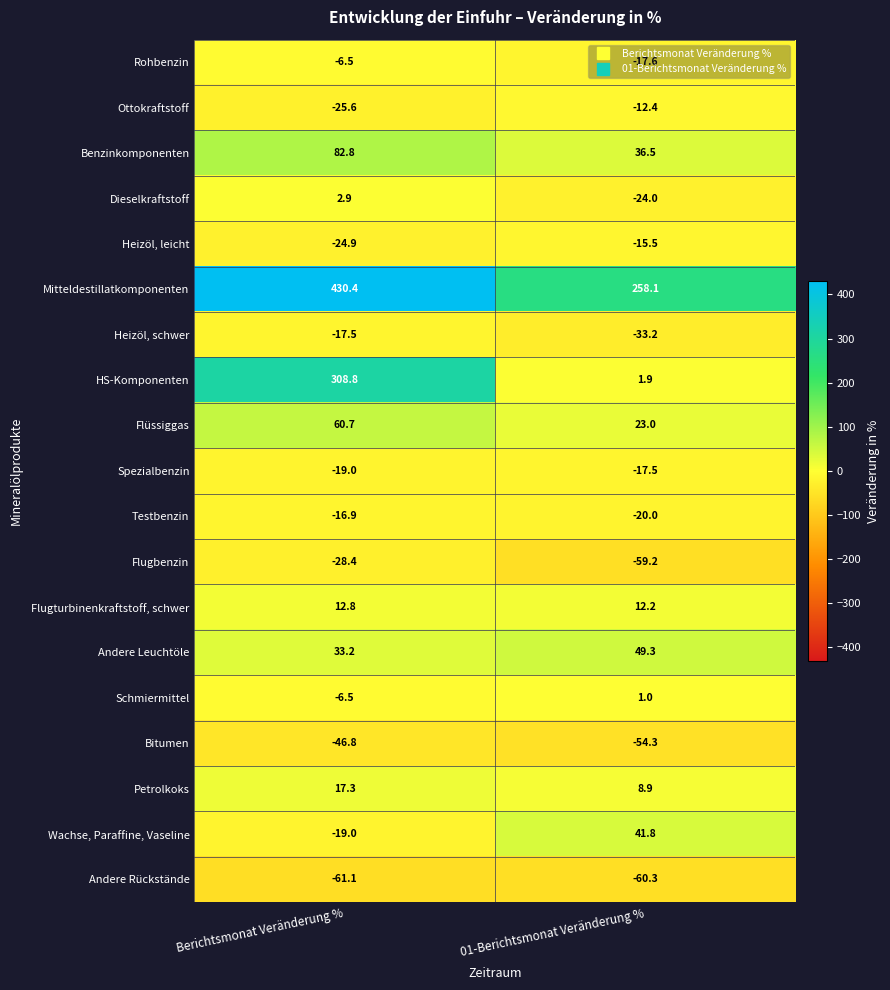

At 01-Berichtsmonat Veränderung %, list the series in order from largest to smallest.

Mitteldestillatkomponenten, Andere Leuchtöle, Wachse, Paraffine, Vaseline, Benzinkomponenten, Flüssiggas, Flugturbinenkraftstoff, schwer, Petrolkoks, HS-Komponenten, Schmiermittel, Ottokraftstoff, Heizöl, leicht, Spezialbenzin, Rohbenzin, Testbenzin, Dieselkraftstoff, Heizöl, schwer, Bitumen, Flugbenzin, Andere Rückstände